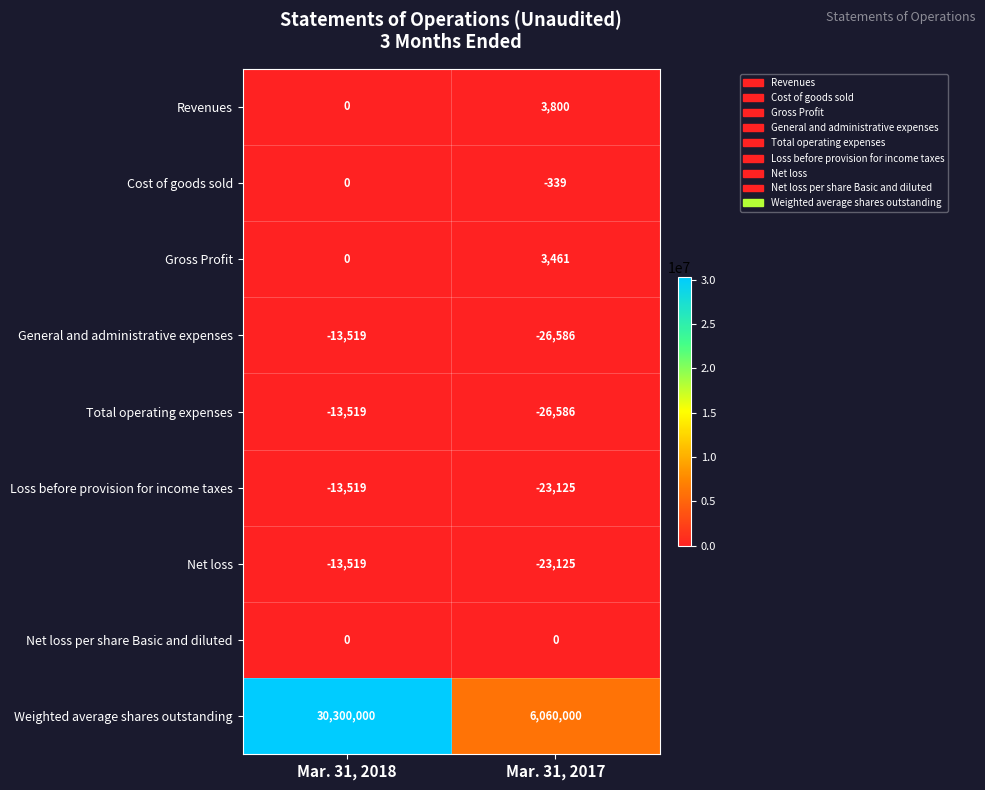

How many categories are shown in the chart?

2